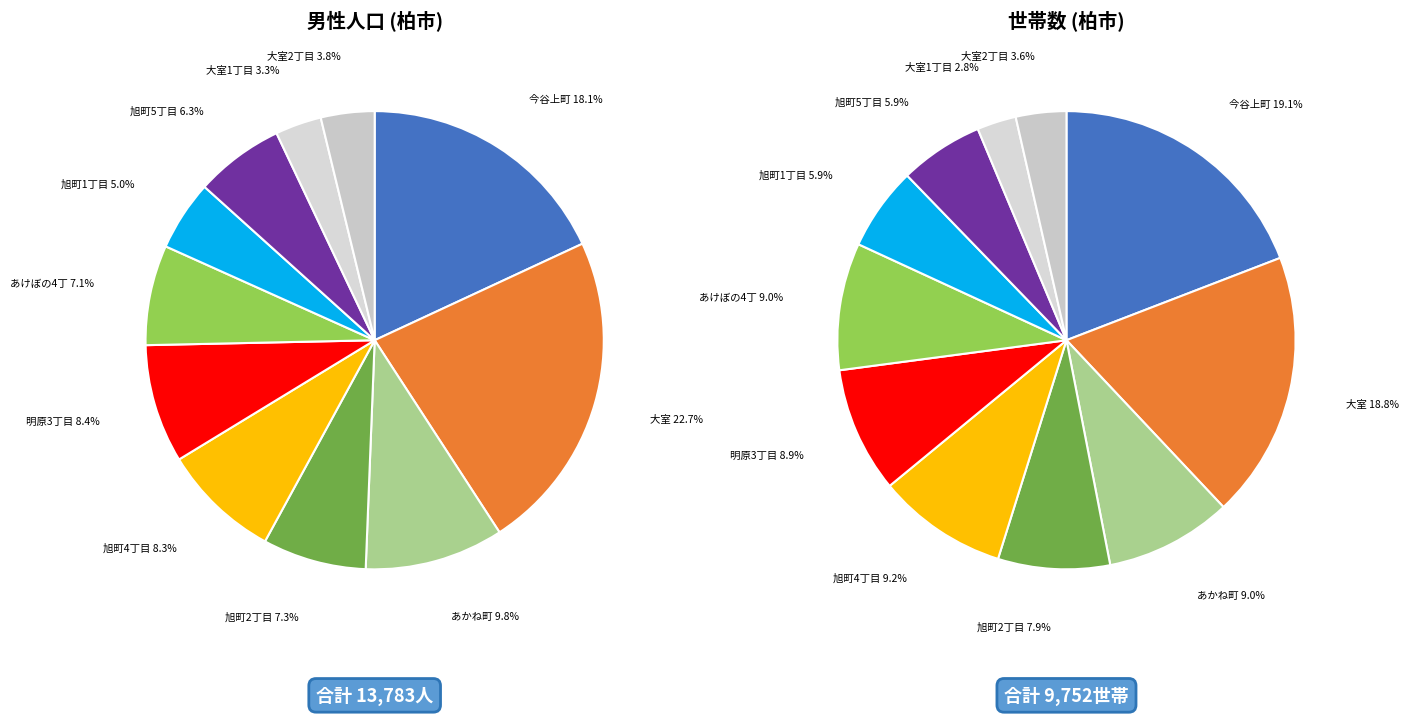

What portion of the pie excludes 大室?

77.3%